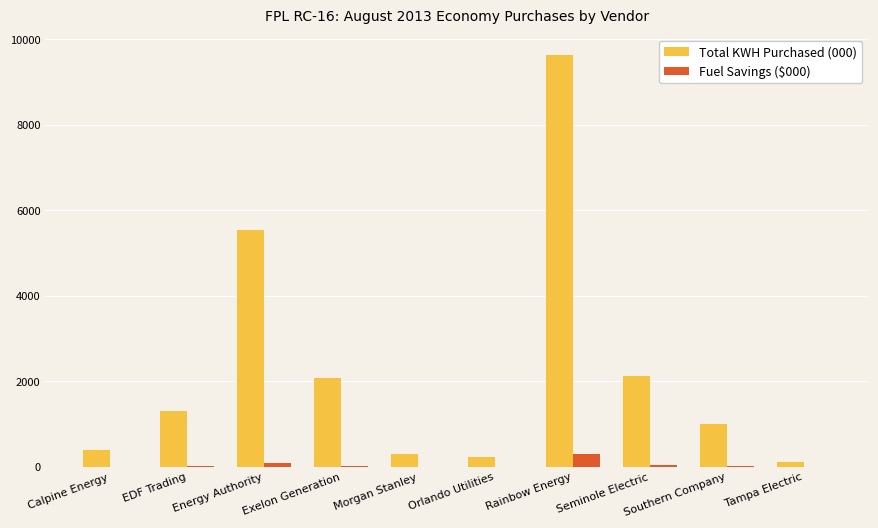

What is the maximum value for Fuel Savings ($000)?

309.7